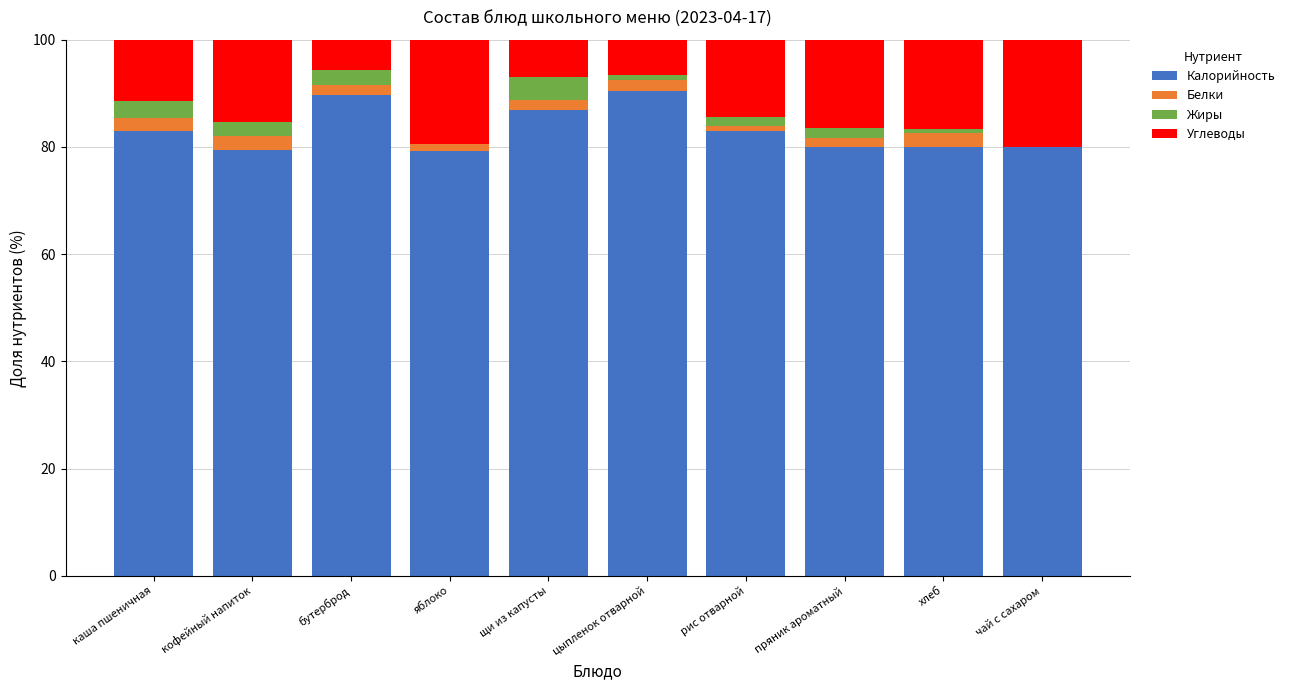

The value of Калорийность at бутерброд is 89.7. True or false?

True